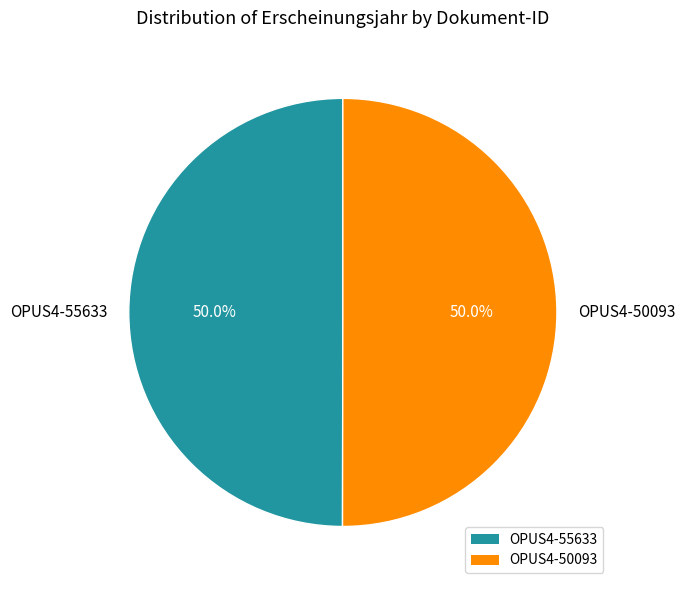

Is it true that OPUS4-55633 is 62% of the pie?

False